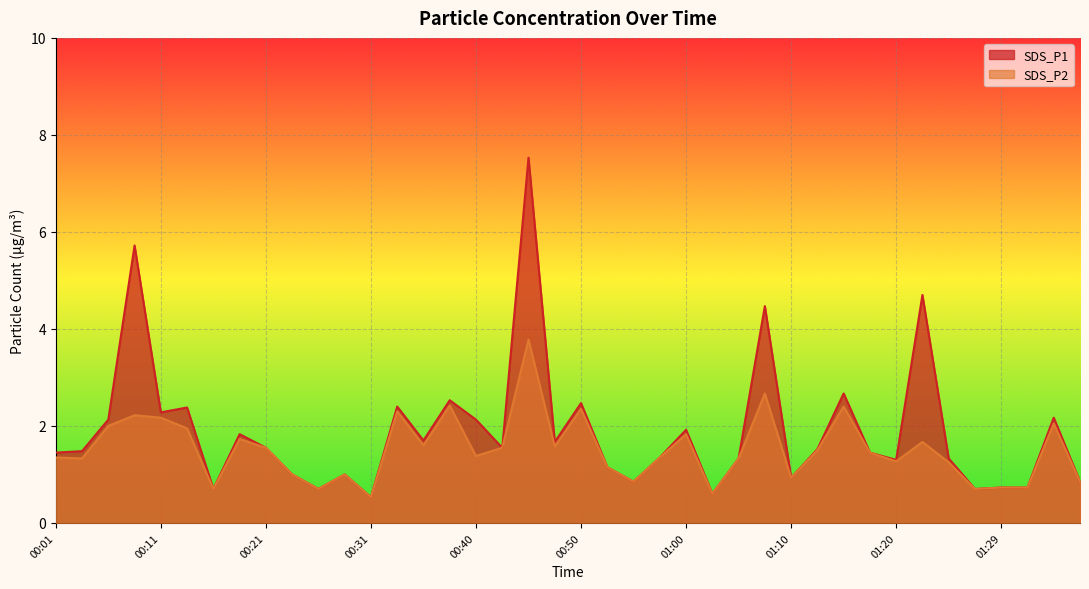

Is it true that SDS_P1 equals 0.3 at 01:32?

False